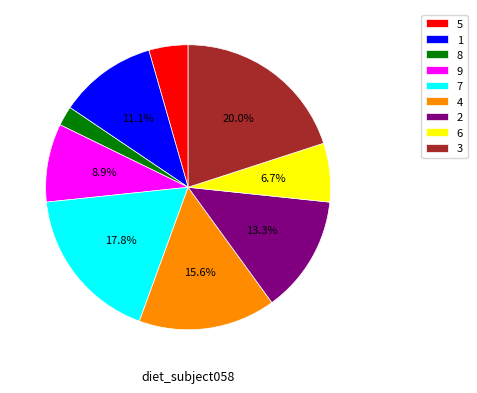

Which has a higher value, 8 or 9?

9